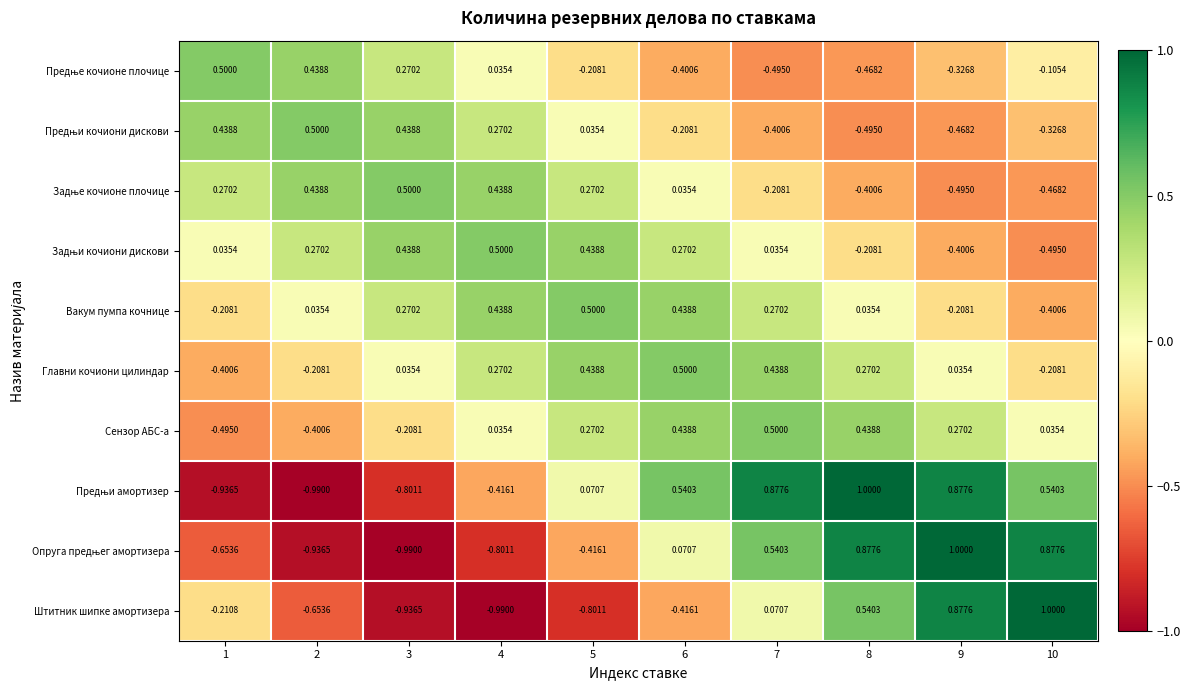

What is the minimum value shown in the chart?

-1.0